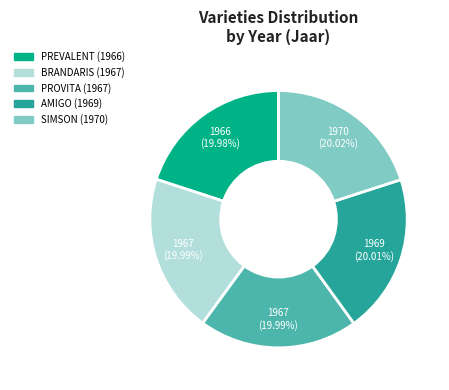

Approximately how many times larger is the value at AMIGO compared to SIMSON?

1.0